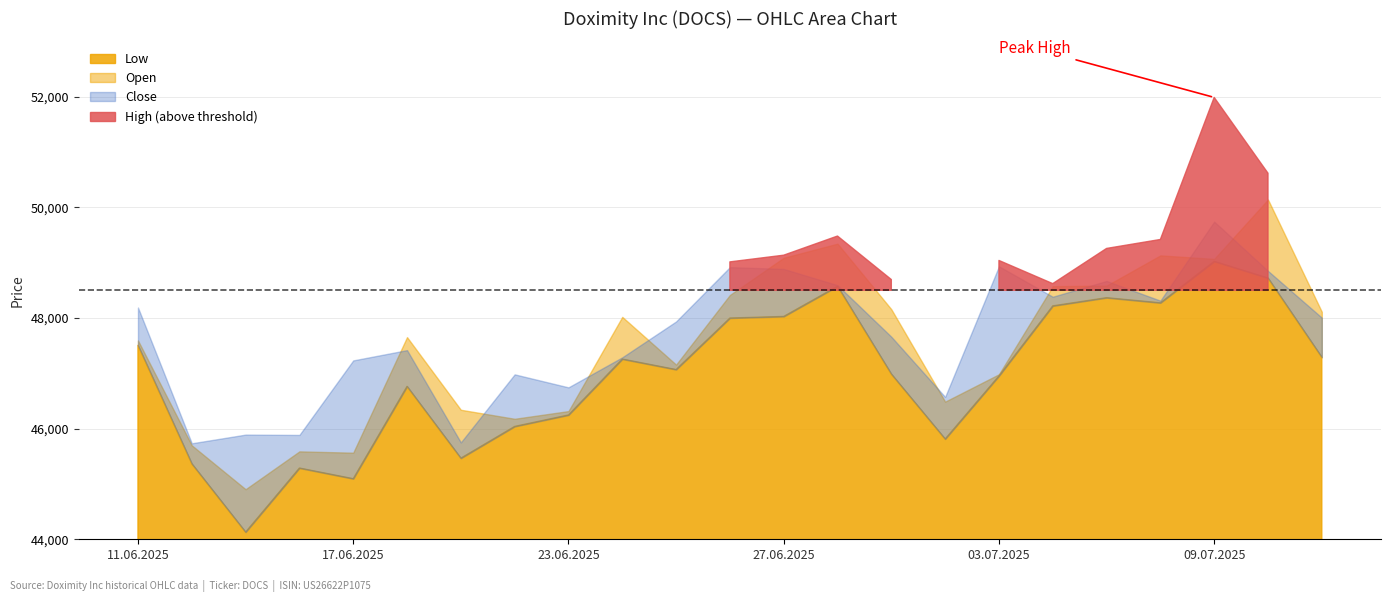

True or false: Close and Low intersect in this chart.

False